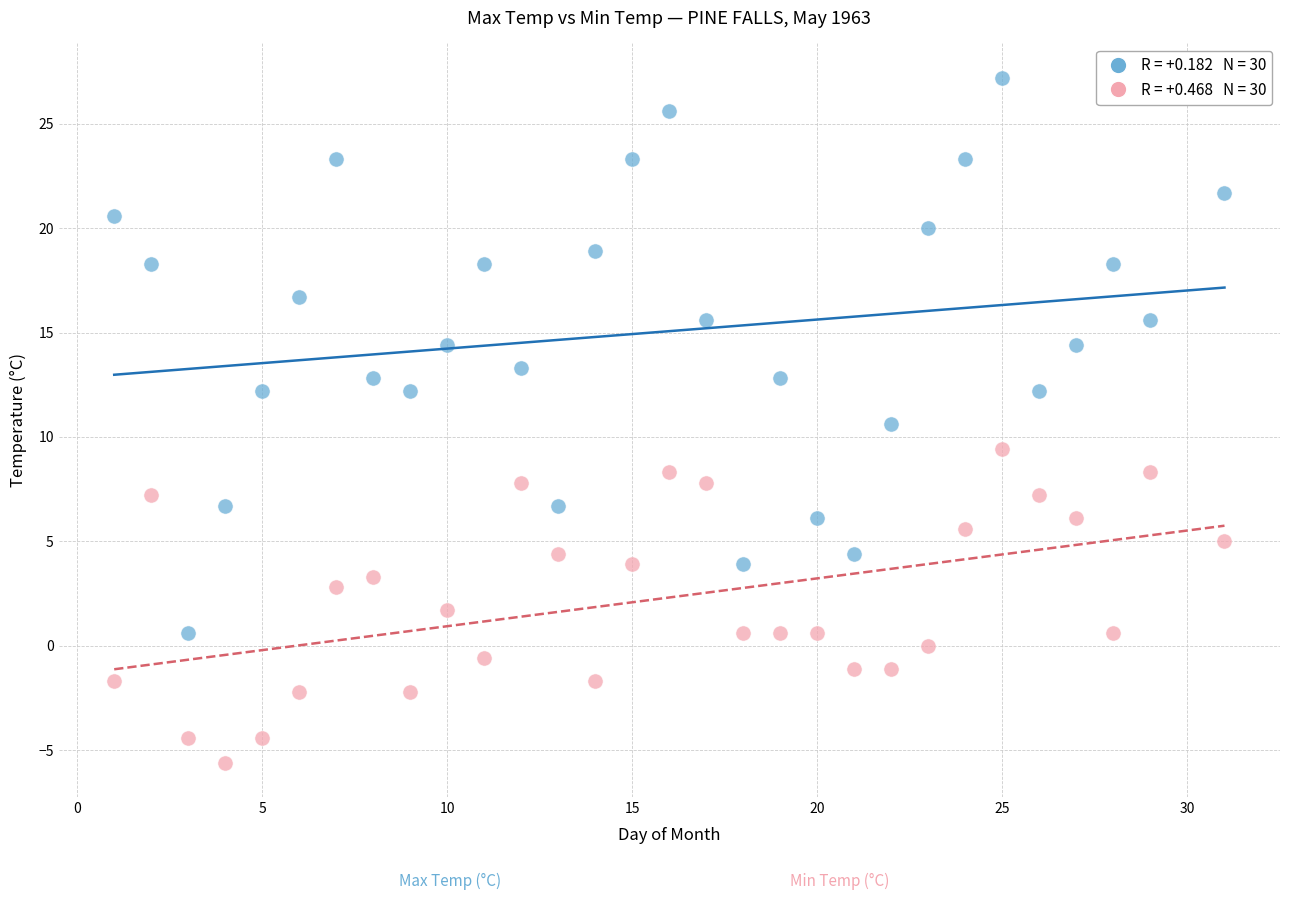

Across all data points, what is the range of X values (max minus min)?

30.0